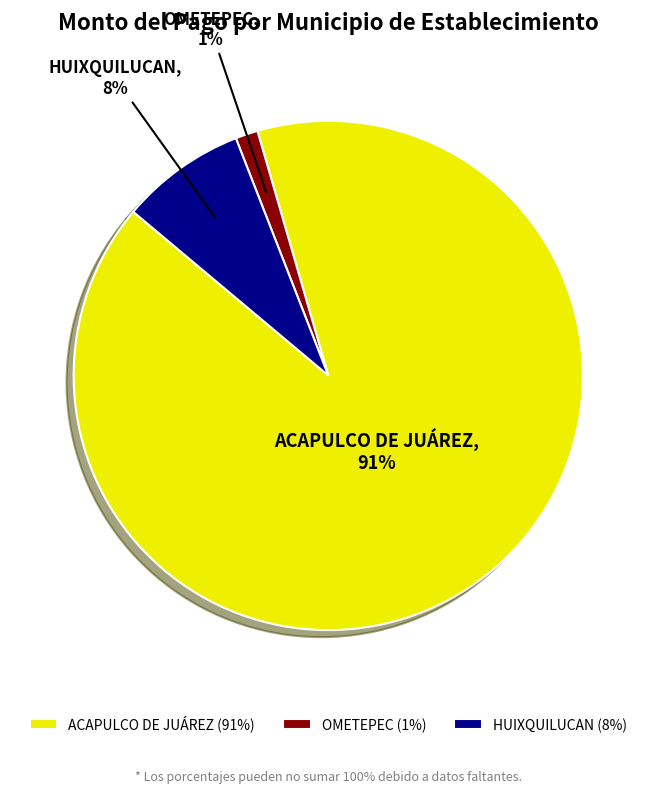

Is it true that OMETEPEC is 1% of the pie?

True